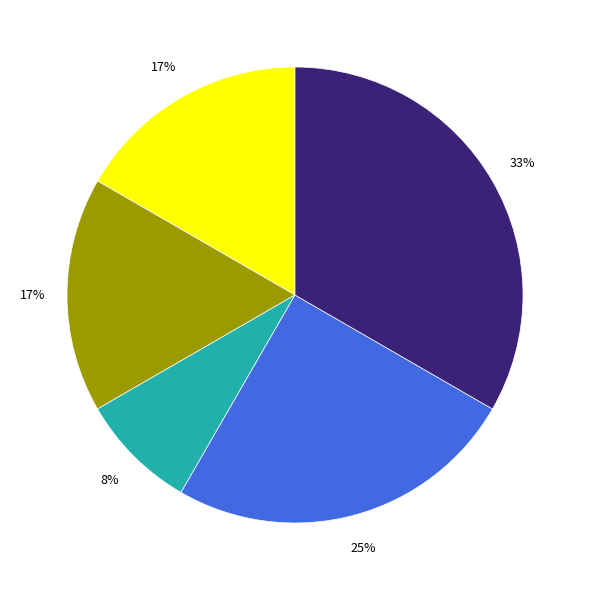

How many slices are in this pie chart?

5